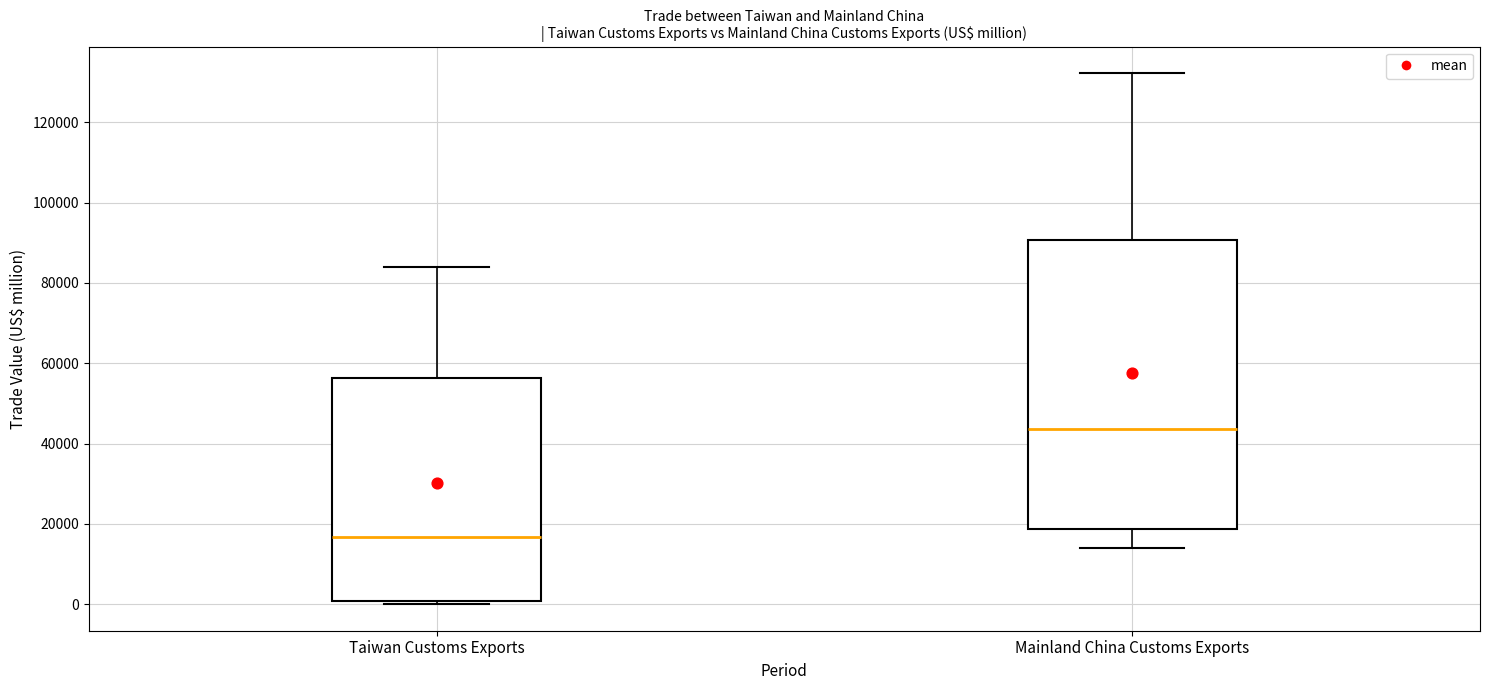

Where does the upper whisker of the box for Taiwan Customs Exports end on the y-axis? The values are not printed on the chart, so give them approximately, as read against the axis.

84000